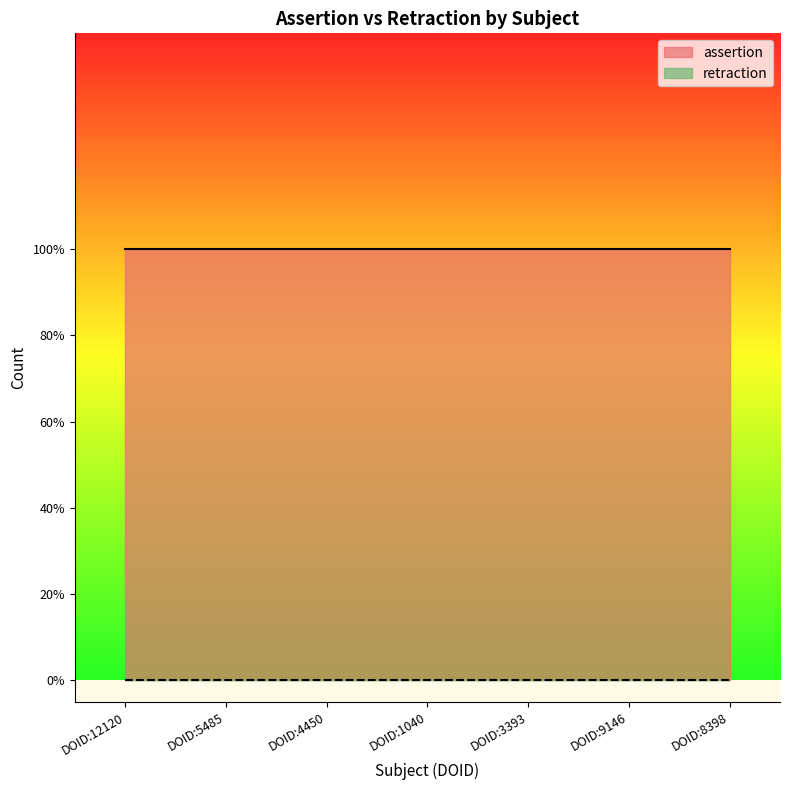

Which category has the lowest value in the retraction series?

DOID:12120